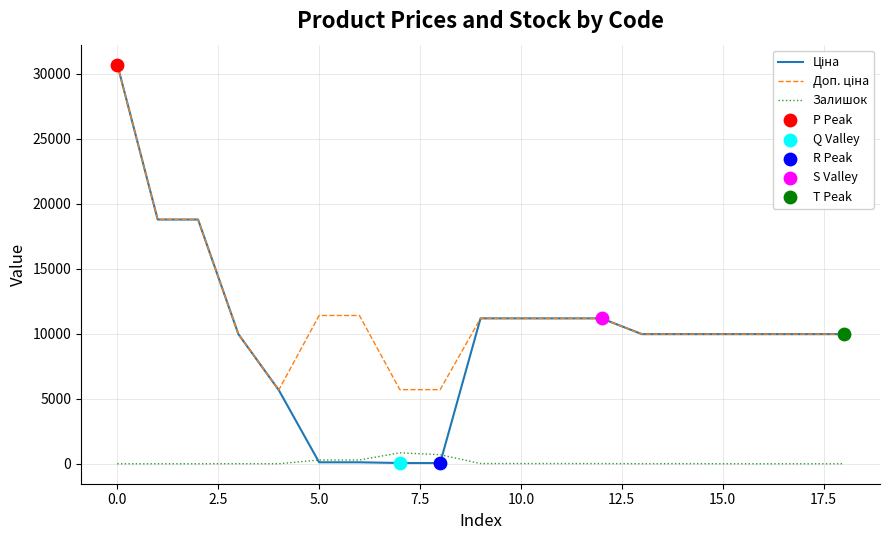

What is the maximum value for Залишок?

845.0